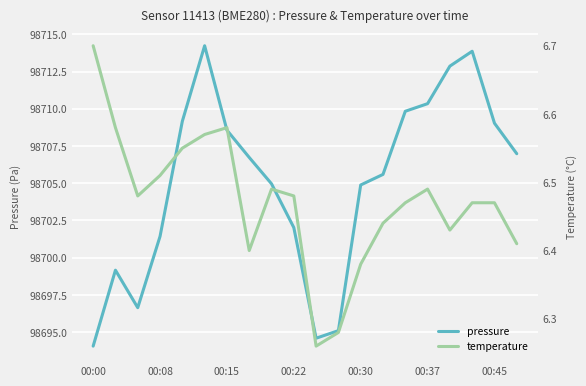

Reading left to right, transcribe all the data shown in this chart.

pressure: 98694.1	98699.2	98696.6	98701.4	98709.2	98714.2	98708.6	98706.7	98705.0	98702.0	98694.6	98695.1	98704.9	98705.6	98709.8	98710.3	98712.9	98713.9	98709.0	98707.0
temperature: 6.7	6.6	6.5	6.5	6.5	6.6	6.6	6.4	6.5	6.5	6.3	6.3	6.4	6.4	6.5	6.5	6.4	6.5	6.5	6.4